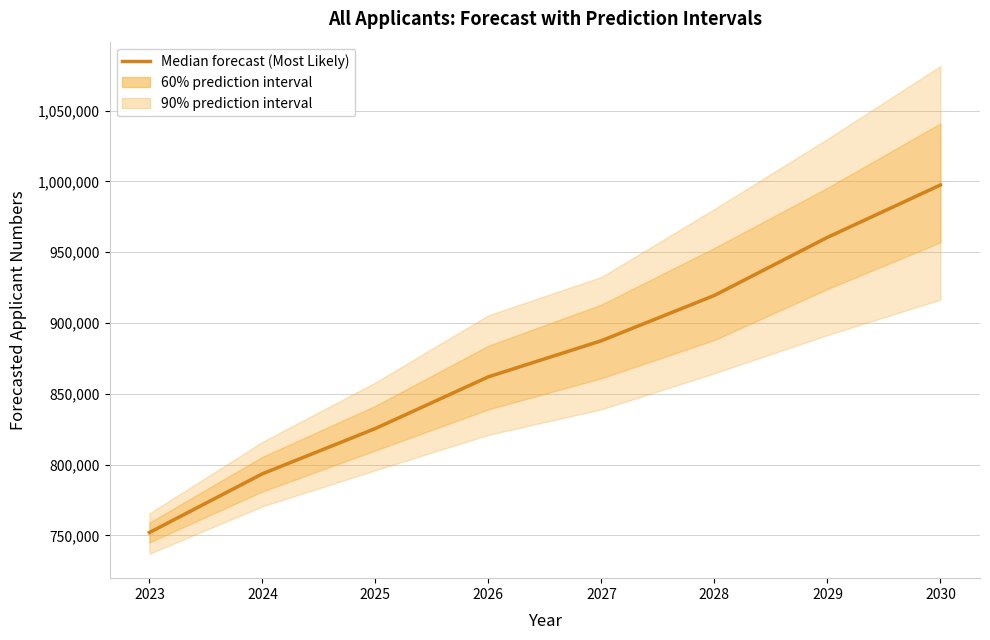

Is it true that the value at 2027 is 422612?

False